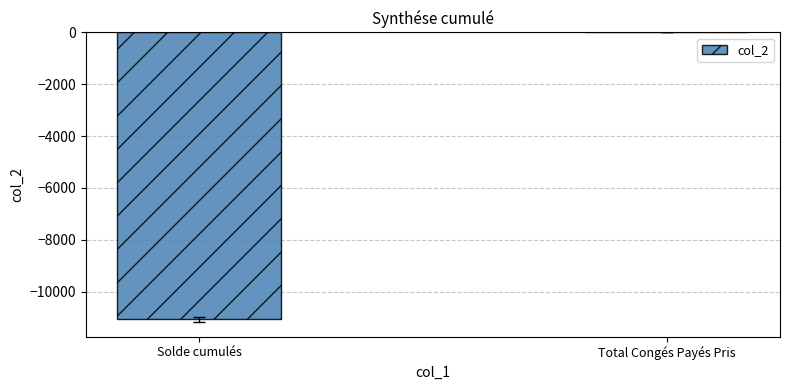

At which label is the value closest to -5533?

Total Congés Payés Pris